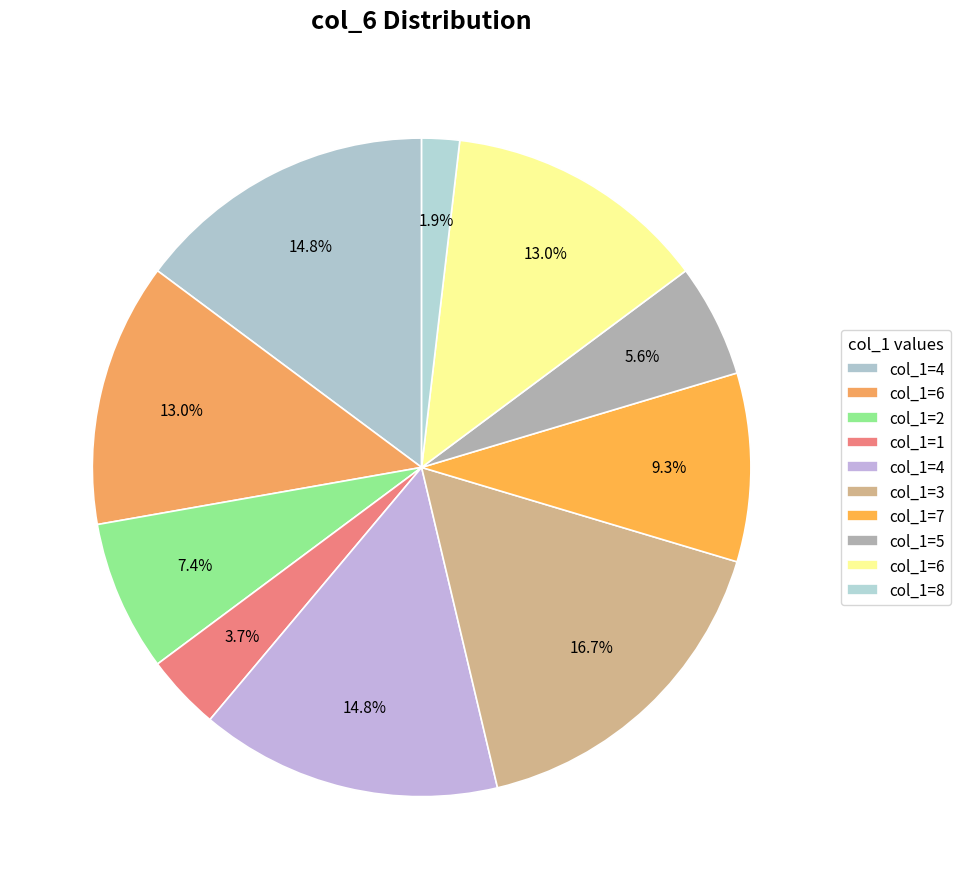

How many segments does this pie chart have?

10